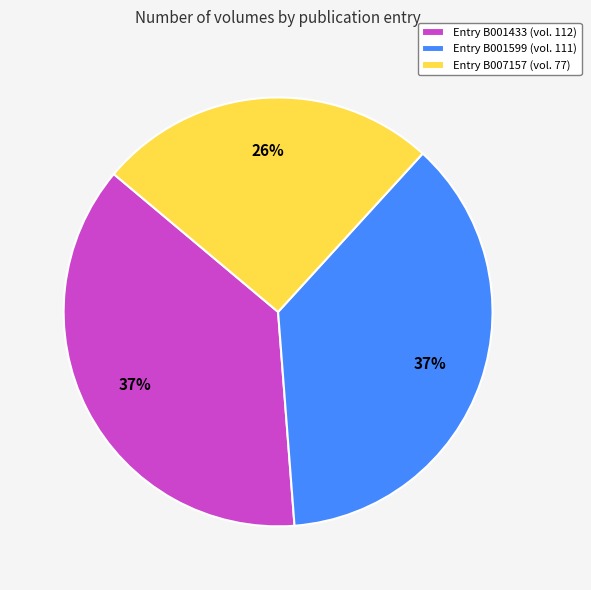

Do Entry B001599 (vol. 111) and Entry B001433 (vol. 112) together represent more than half of the pie?

Yes